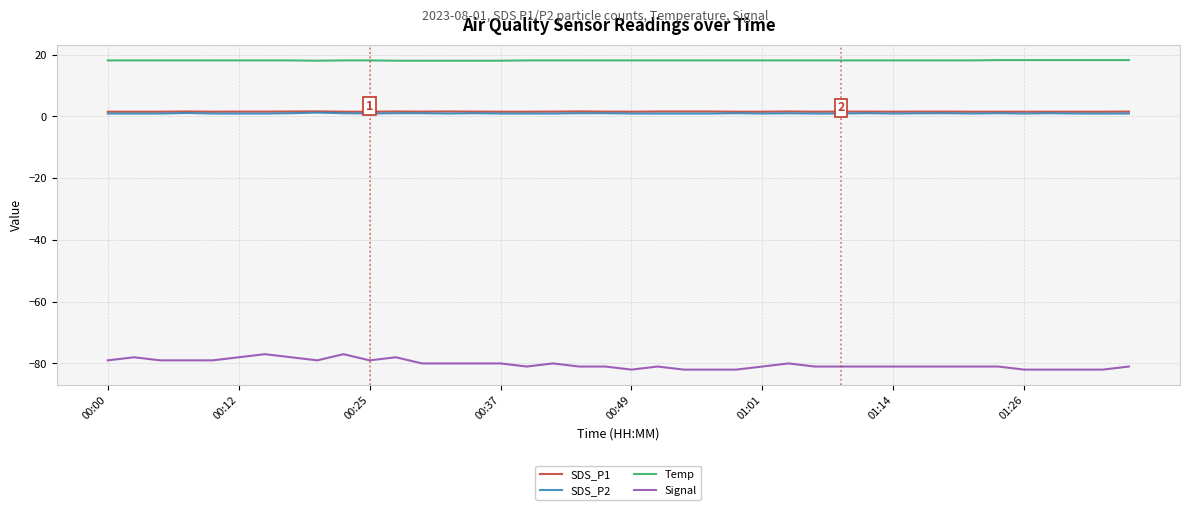

True or false: Signal and Temp cross at least once.

False